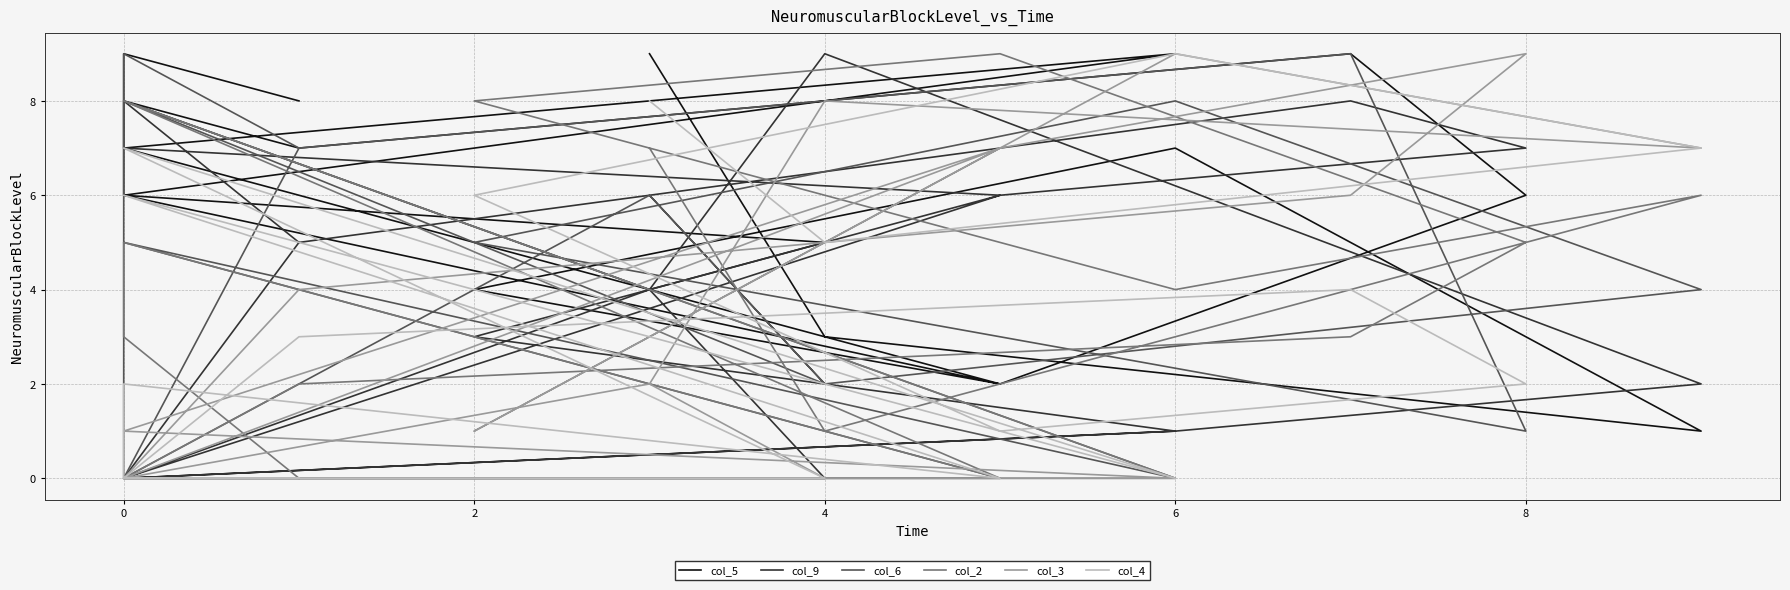

Which series has the widest spread of values?

col_9